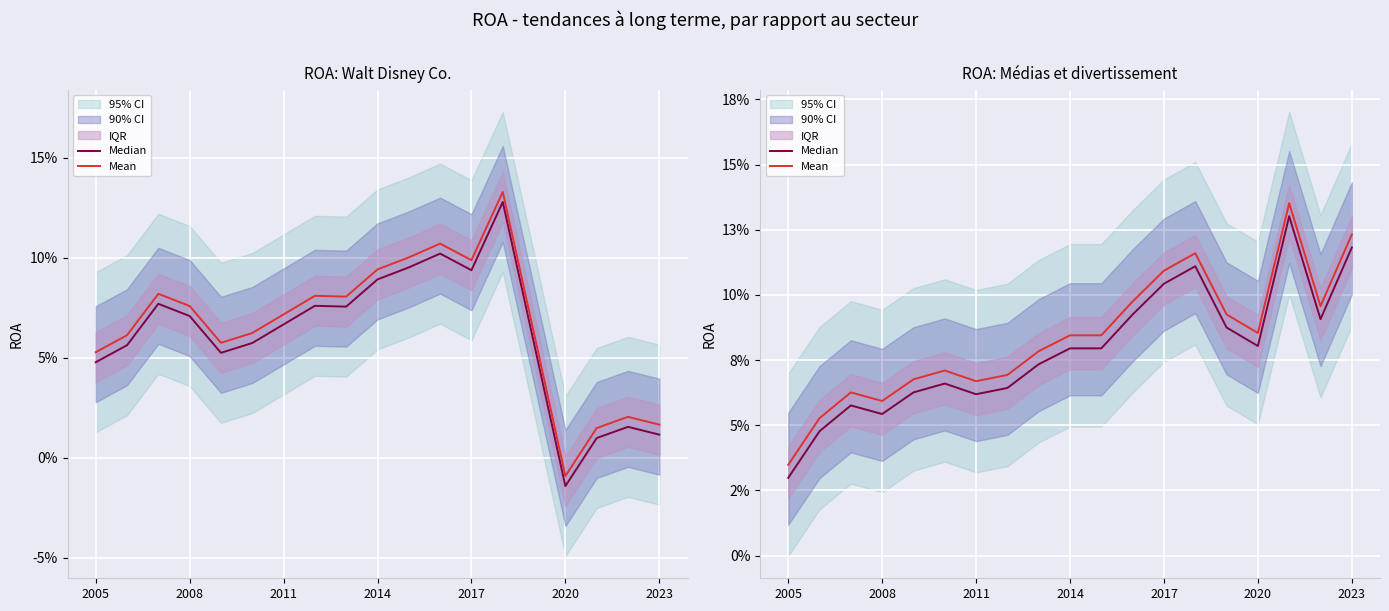

The Median series shows 0.1 at 11. True or false?

True